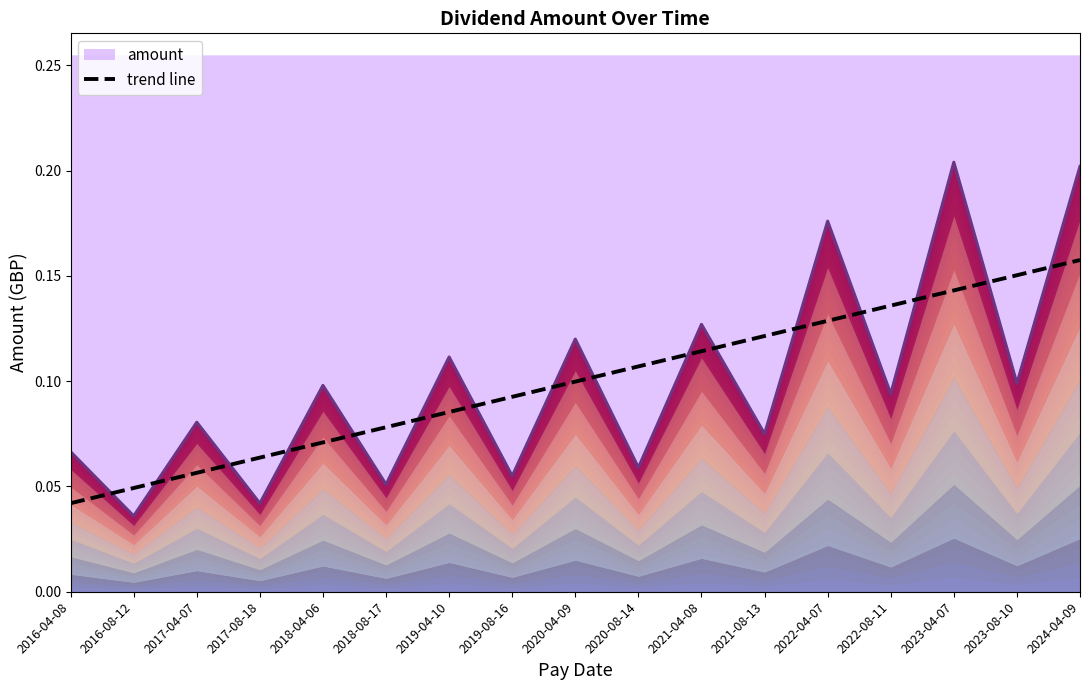

Rank the categories by value from lowest to highest.

2016-04-08, 2016-08-12, 2017-04-07, 2017-08-18, 2018-04-06, 2018-08-17, 2019-04-10, 2019-08-16, 2020-04-09, 2020-08-14, 2021-04-08, 2021-08-13, 2022-04-07, 2022-08-11, 2023-04-07, 2023-08-10, 2024-04-09